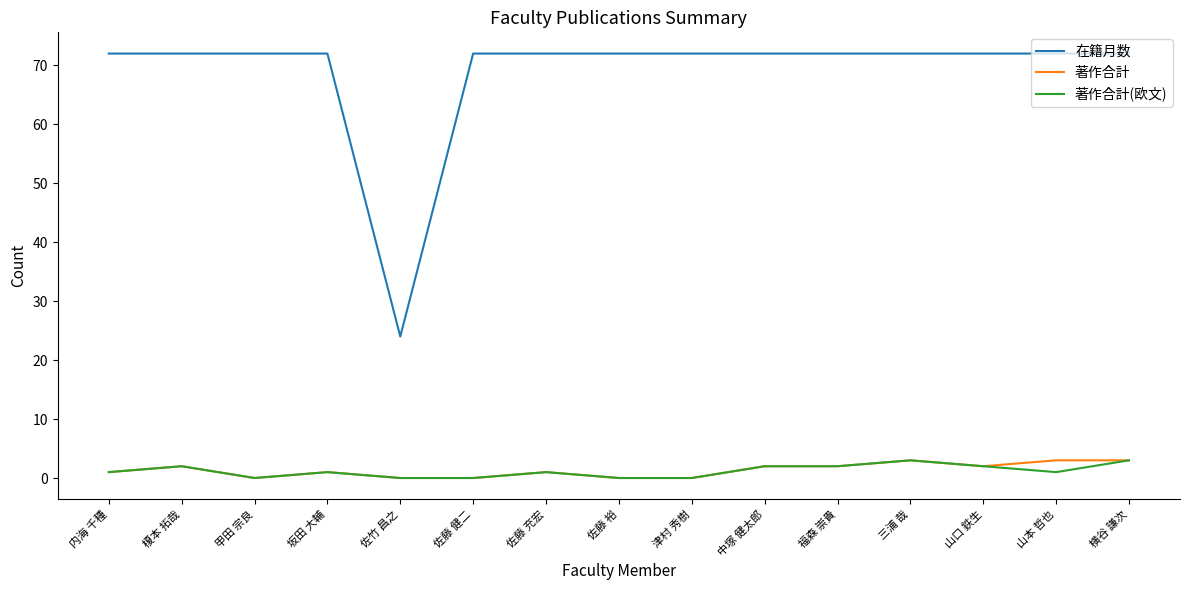

True or false: 在籍月数 has a value of 72 at 三浦 哉.

True